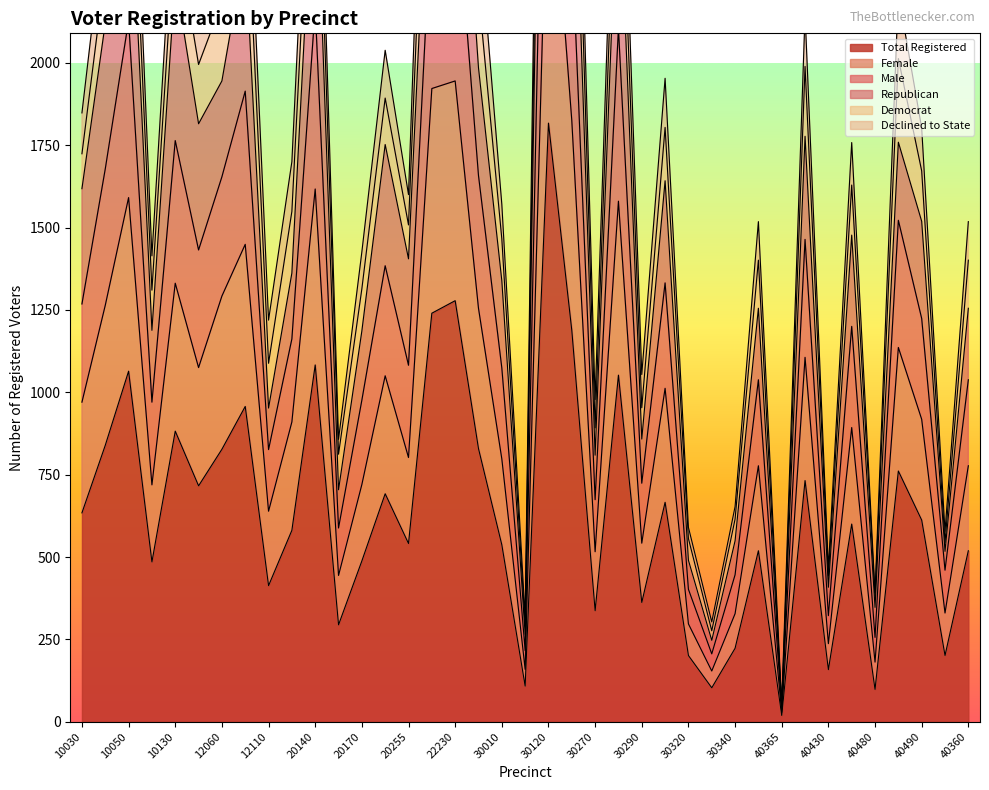

At which label does Total Registered reach its minimum?

40365